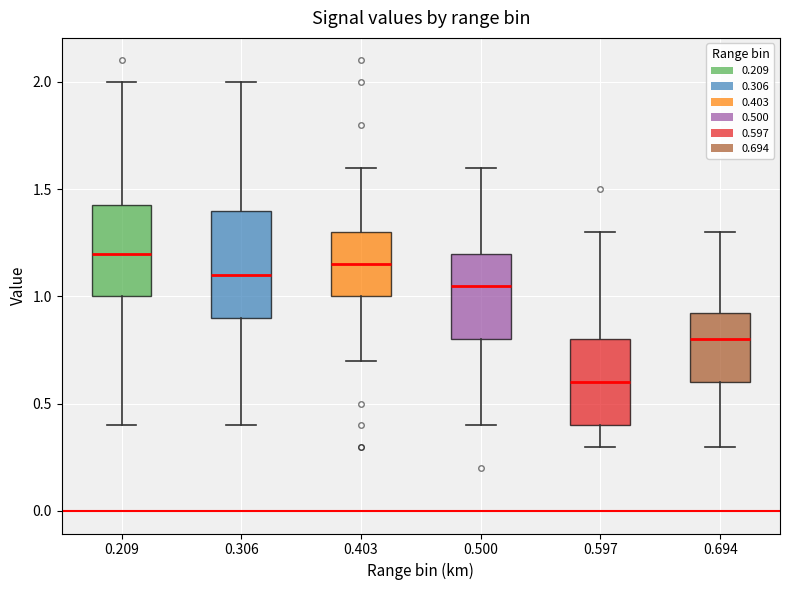

Which box is the tallest, from its lower edge to its upper edge?

0.306